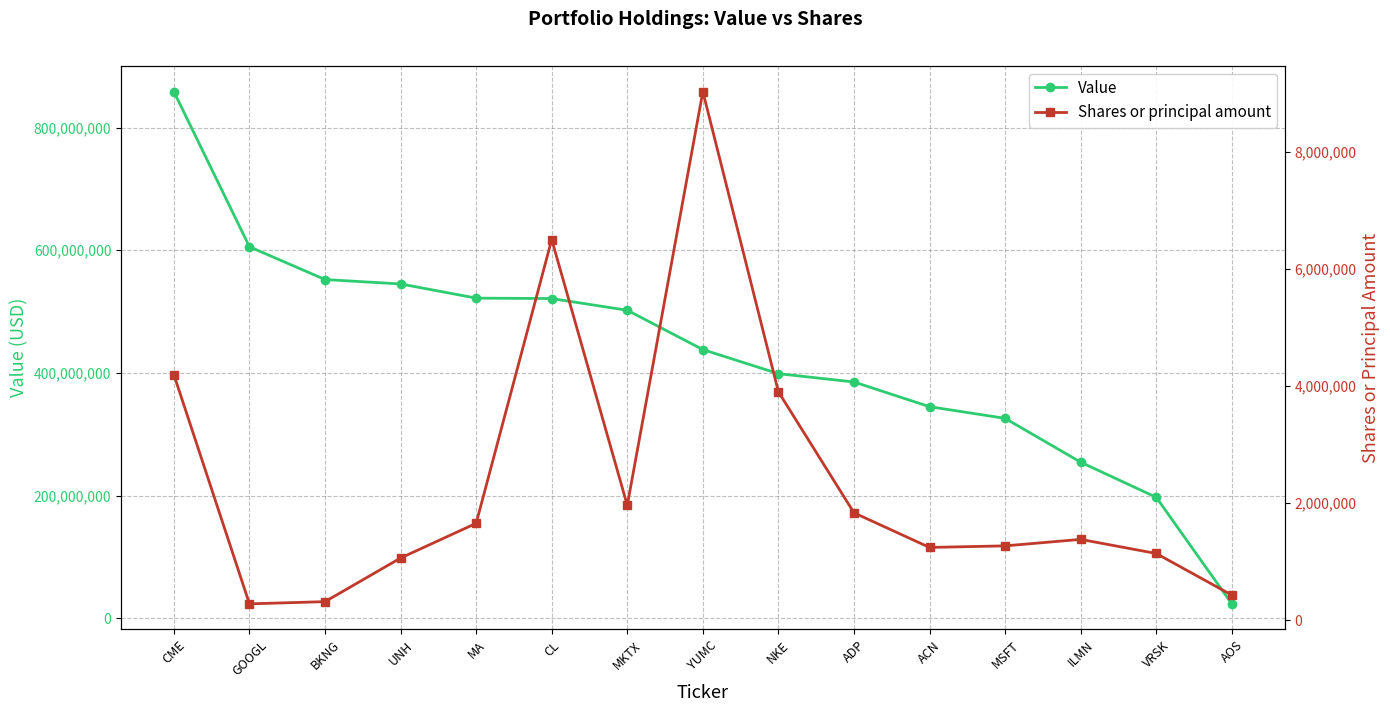

The Value series shows 395790410 at ILMN. True or false?

False